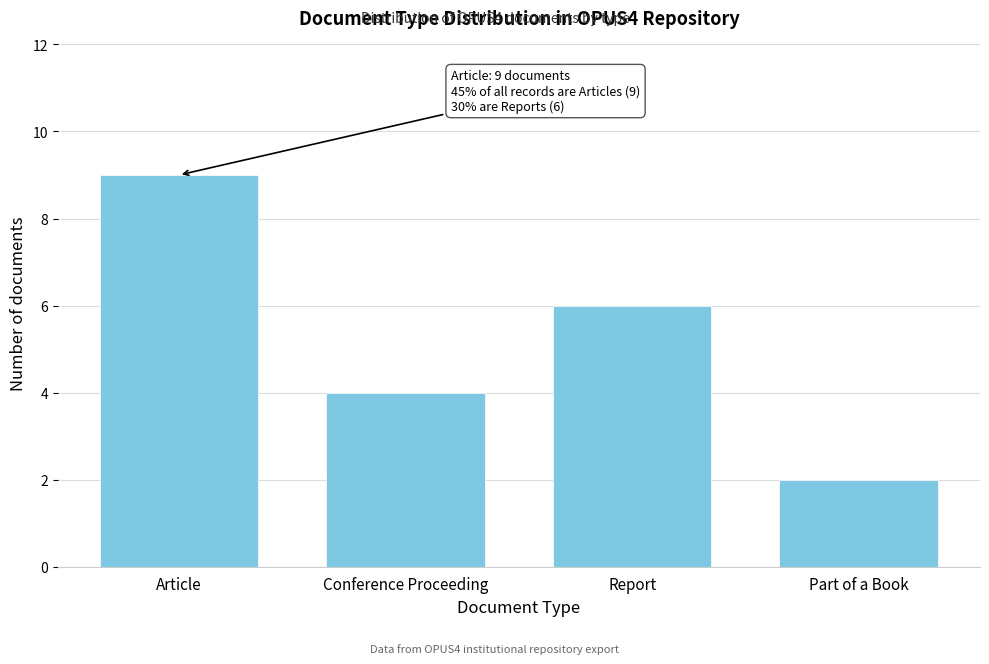

Reading right to left, extract all data points from this chart.

2	6	4	9